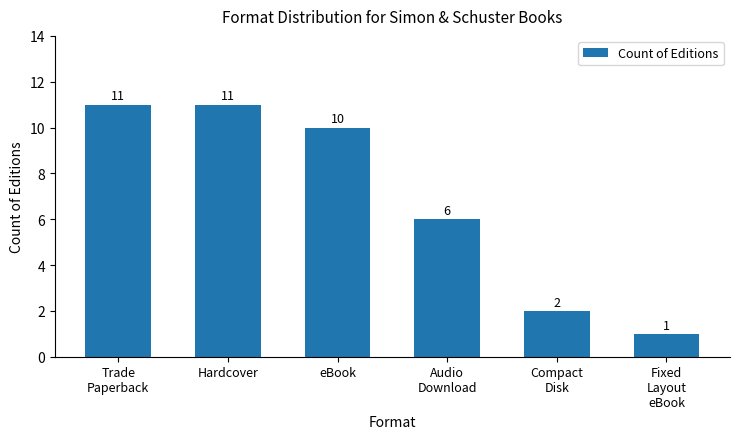

Where is the data nearest to the value 6?

Audio
Download